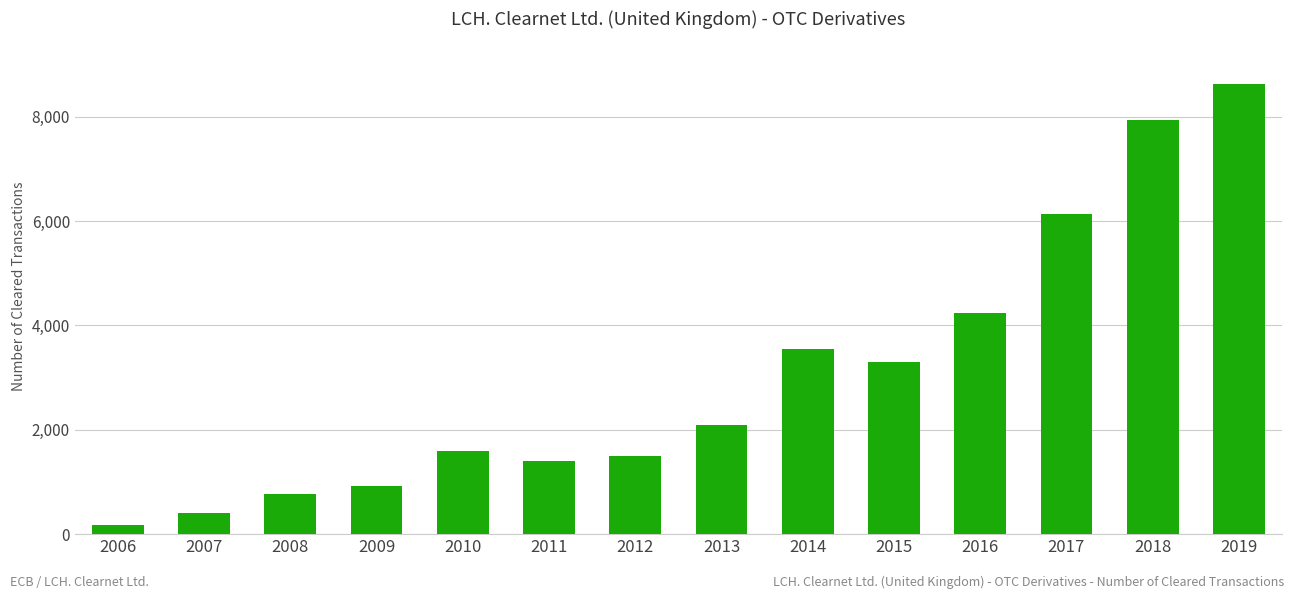

What is the maximum value shown in the chart?

8637.0